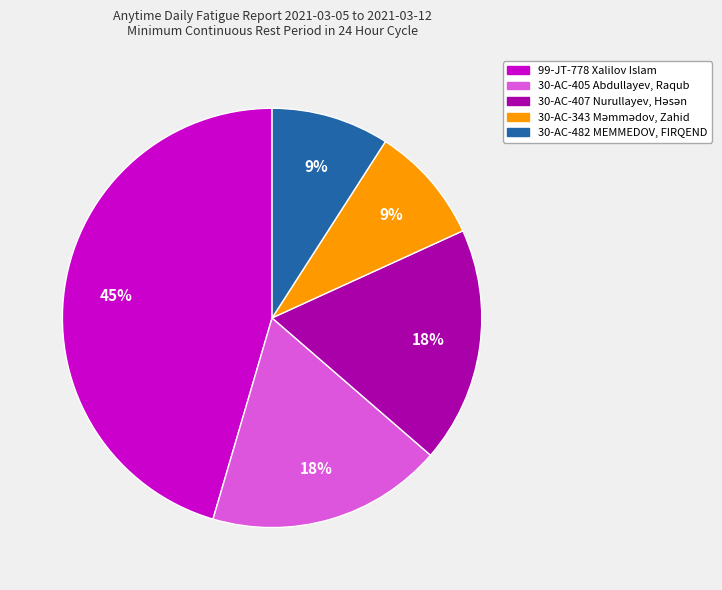

Is there a majority slice in this chart?

No